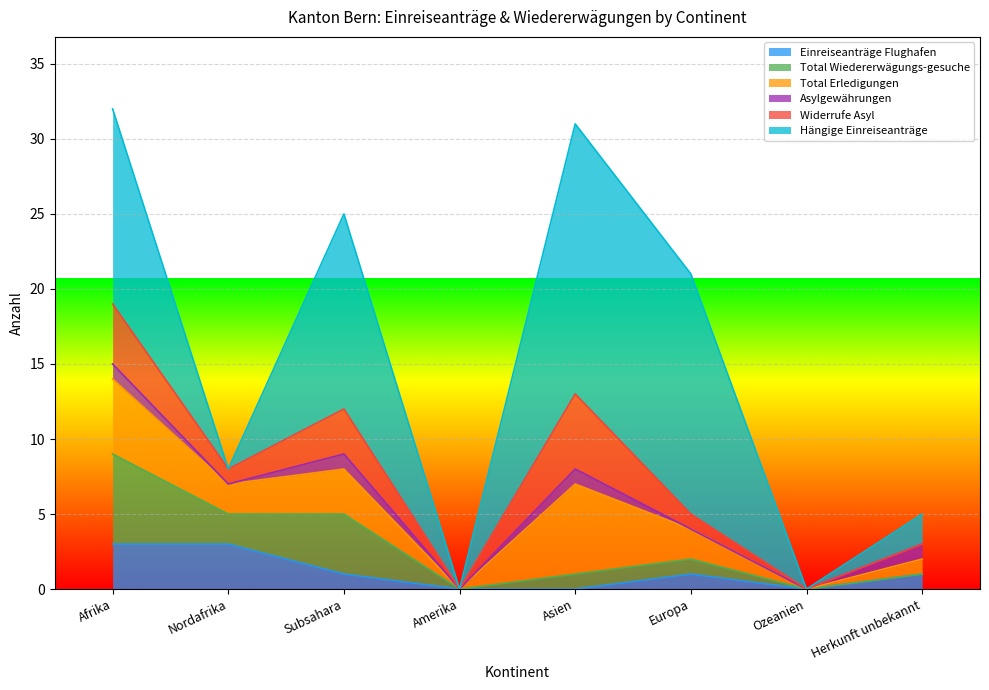

Which label corresponds to the largest value in the chart?

Asien